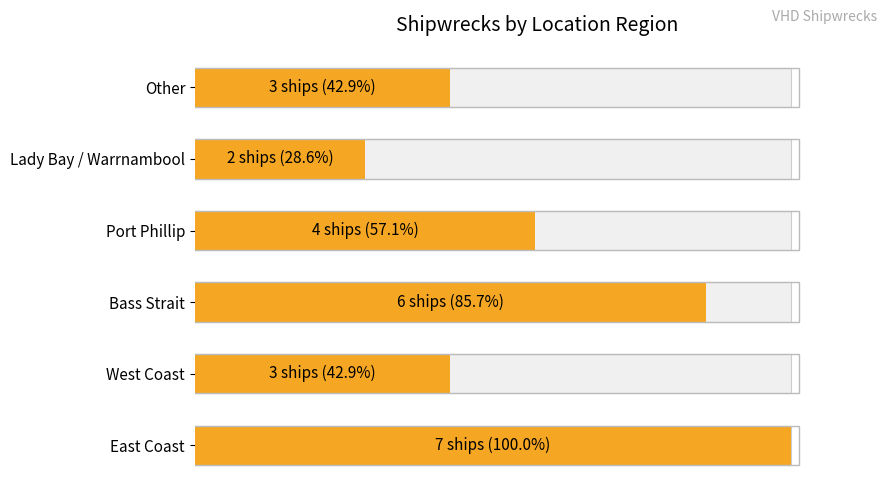

What is the value of the 6th bar from the left?

3